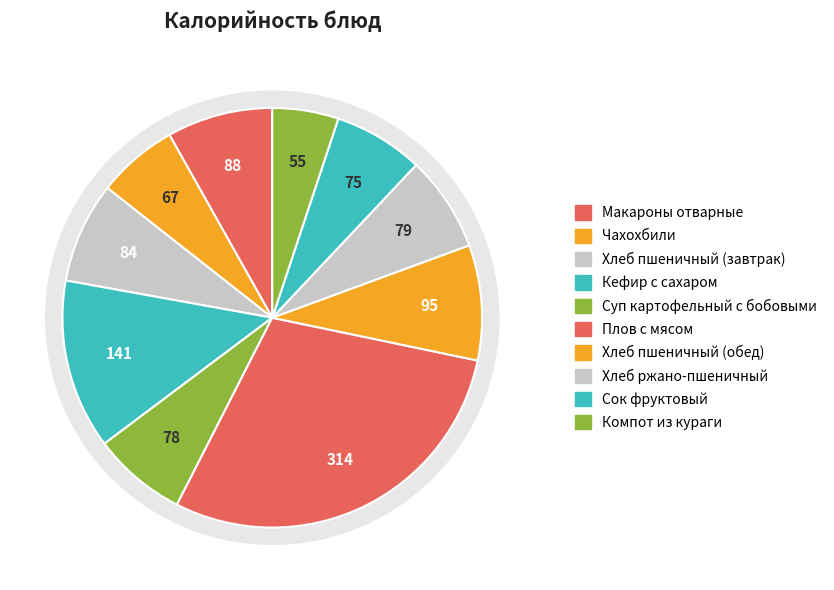

Combined, what portion of the pie is Хлеб пшеничный (обед) and Чахохбили?

15.1%